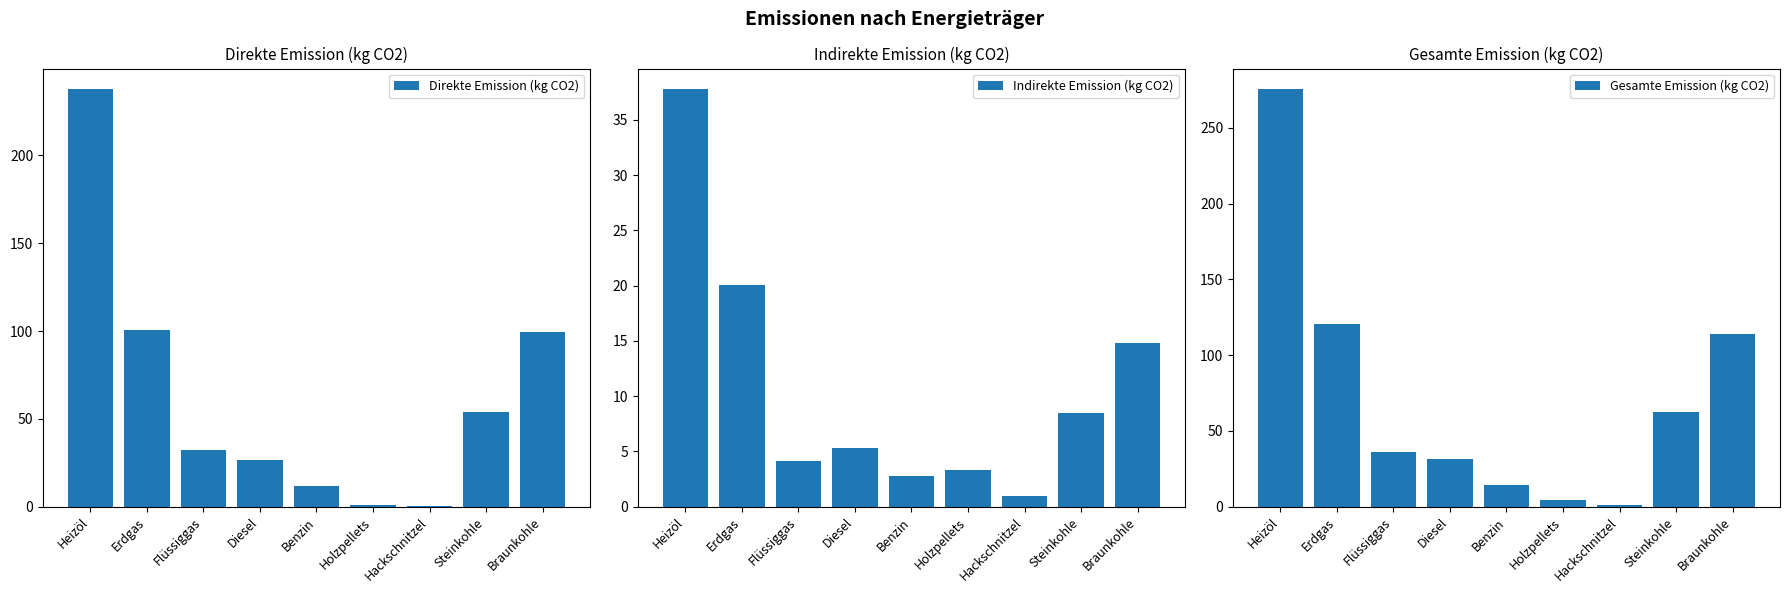

Does the chart contain any negative values?

No